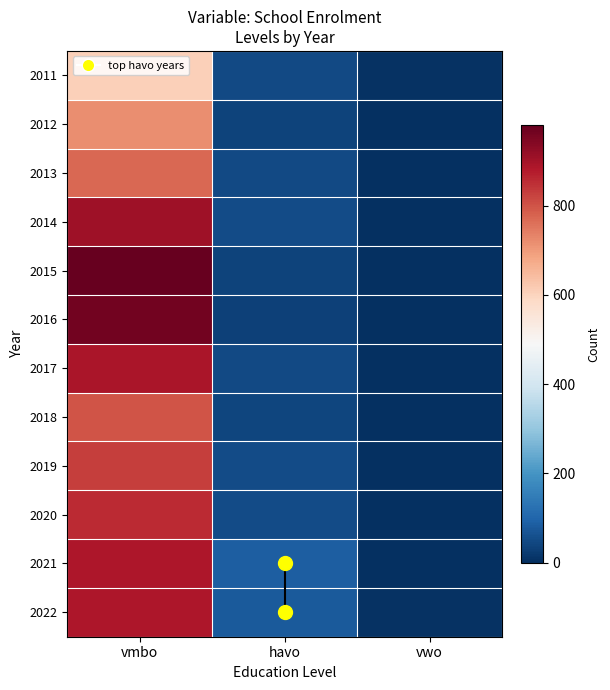

At which category is the sum across all series the highest?

vmbo